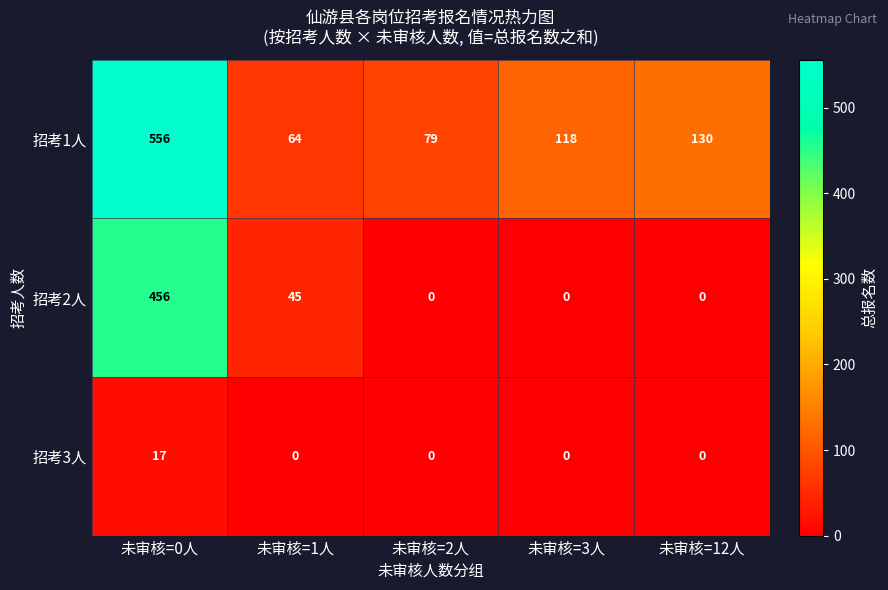

Reading left to right, extract all data points from this chart.

招考1人: 未审核=0人=556	未审核=1人=64	未审核=2人=79	未审核=3人=118	未审核=12人=130
招考2人: 未审核=0人=456	未审核=1人=45	未审核=2人=0	未审核=3人=0	未审核=12人=0
招考3人: 未审核=0人=17	未审核=1人=0	未审核=2人=0	未审核=3人=0	未审核=12人=0